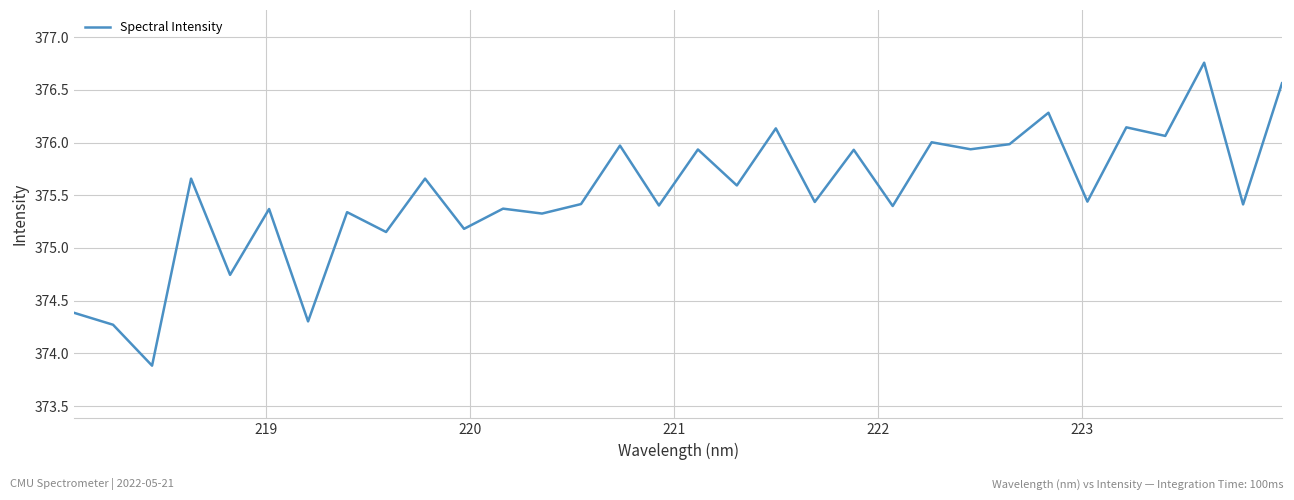

What is the minimum value shown in the chart?

373.9